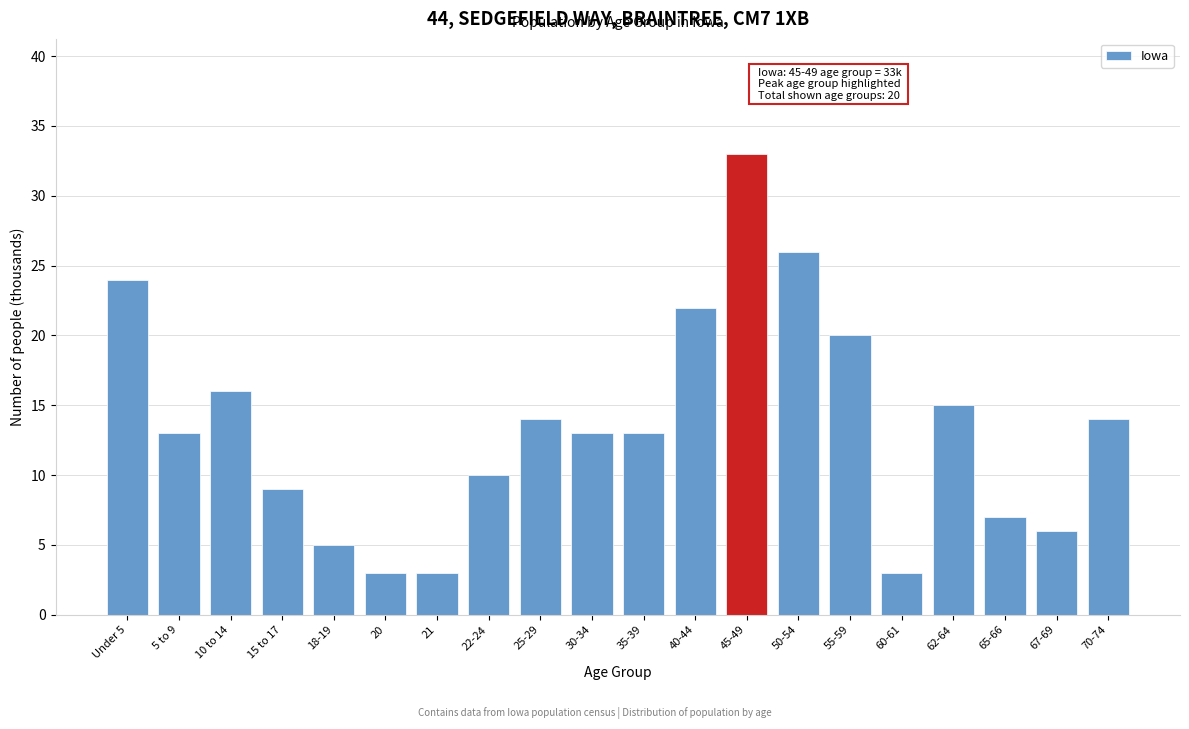

Reading left to right, list all the values displayed in this chart.

24	13	16	9	5	3	3	10	14	13	13	22	33	26	20	3	15	7	6	14